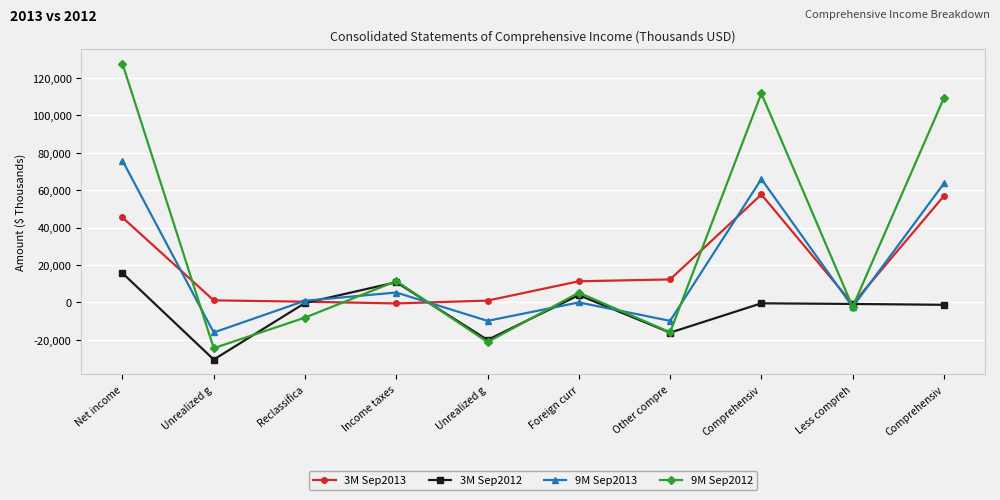

Which series changed the most between Unrealized g and Reclassifica?

3M Sep2012